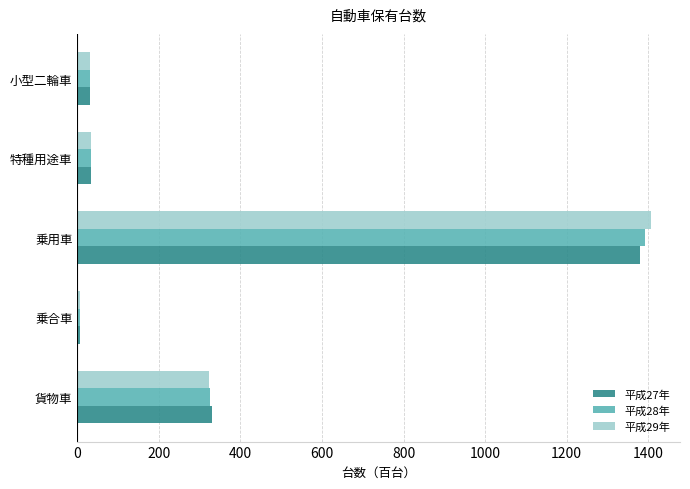

Is it true that 平成28年 equals 33.1 at 特種用途車?

True